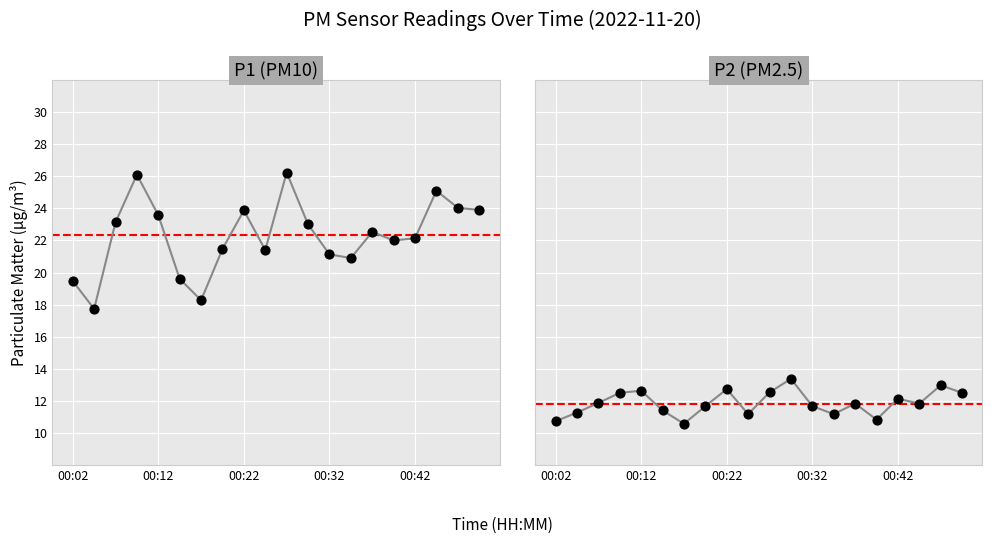

Which series reaches the maximum Y coordinate?

P1 (PM10)